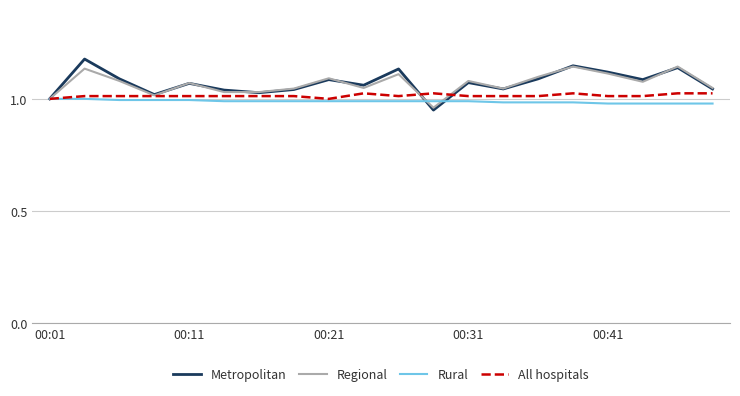

Which series has the widest spread of values?

Metropolitan